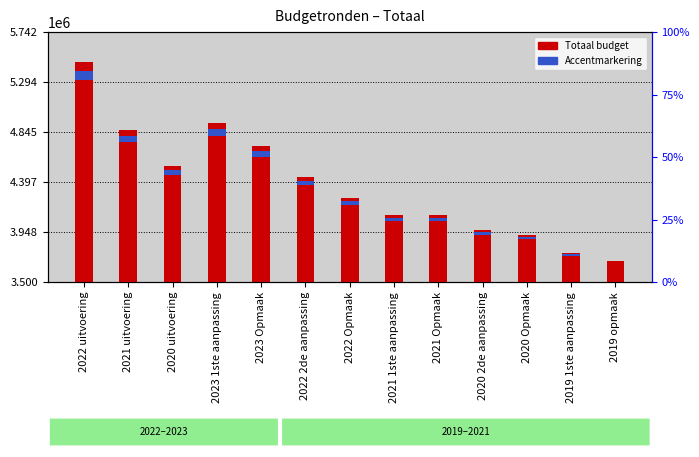

At which label does Totaal first exceed 754636?

2022 uitvoering